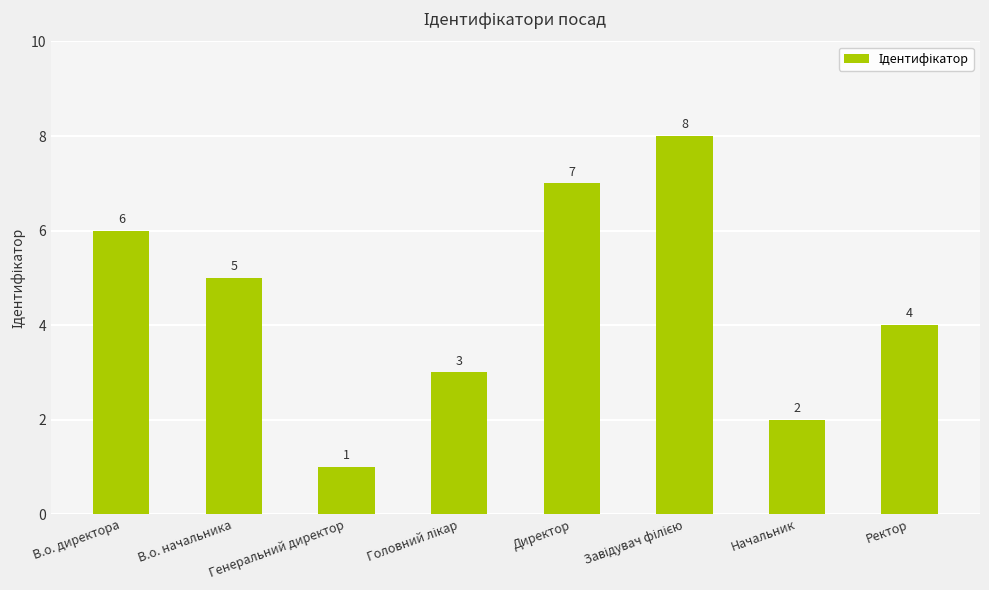

What is the smallest value displayed?

1